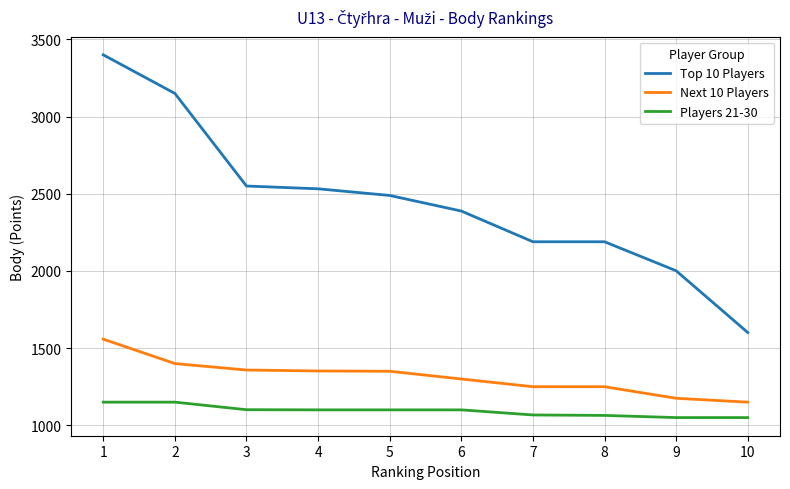

Which series has the largest range (max minus min)?

Top 10 Players